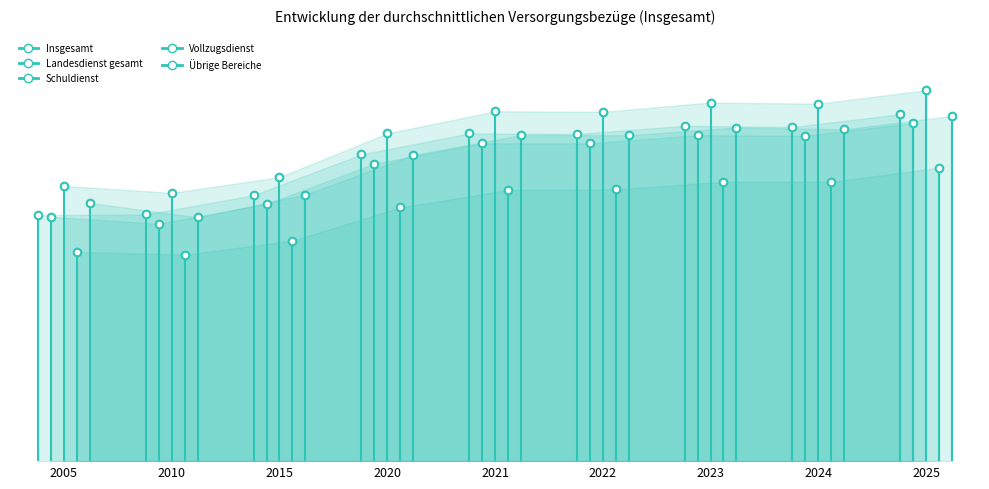

Which series has the largest total across all categories?

Schuldienst